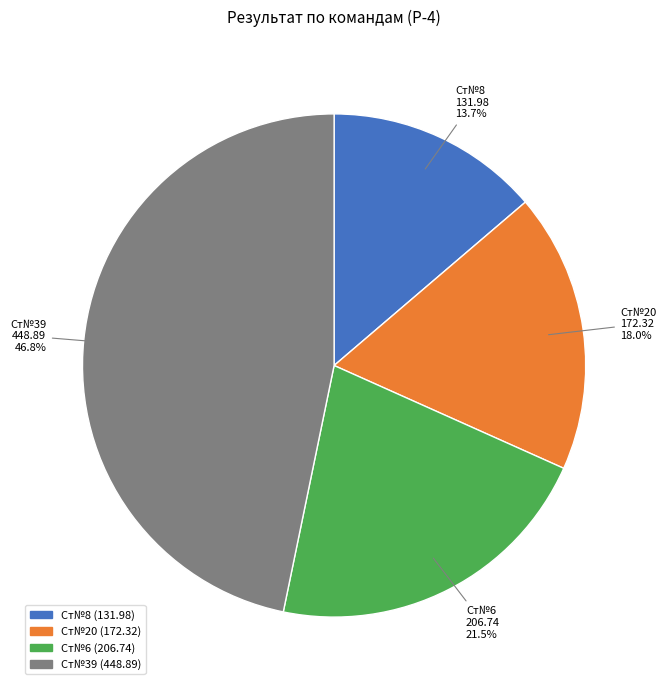

Is there any slice that represents more than half of the pie?

No